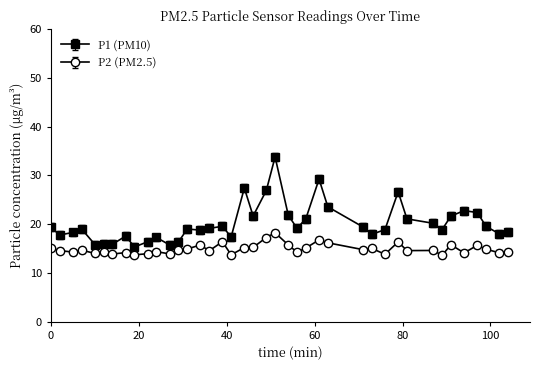

True or false: P1 (PM10) and P2 (PM2.5) cross at least once.

False